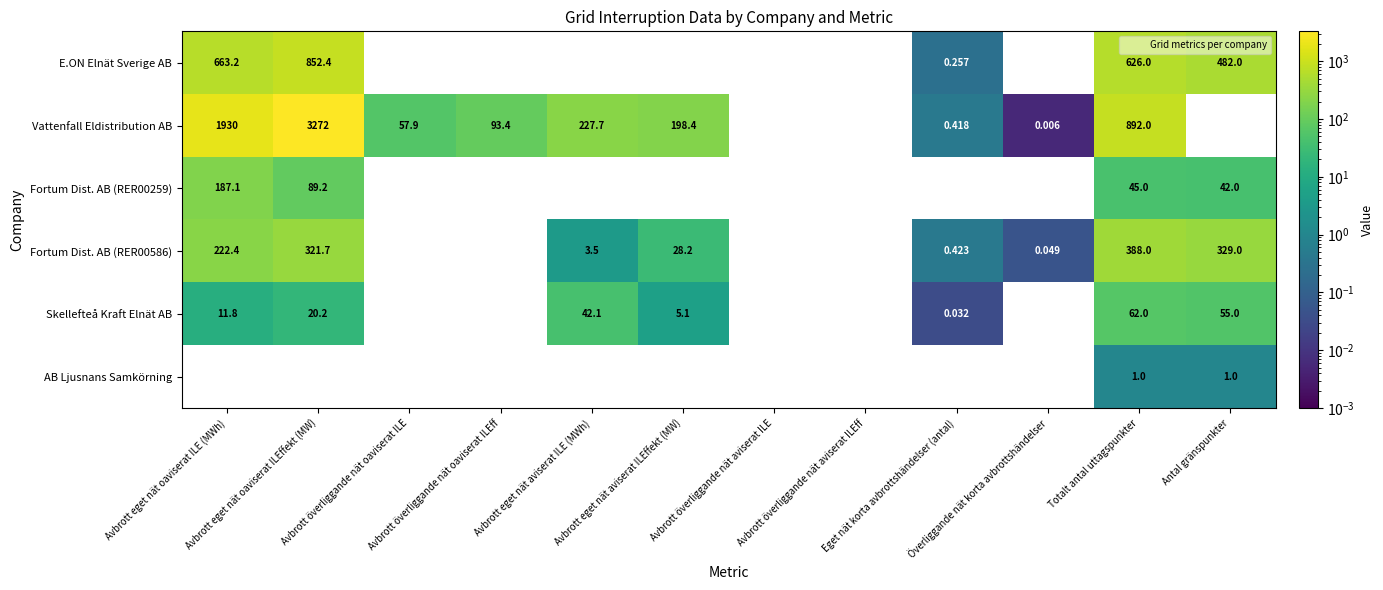

How many data points in Vattenfall Eldistribution AB are less than 1929?

7